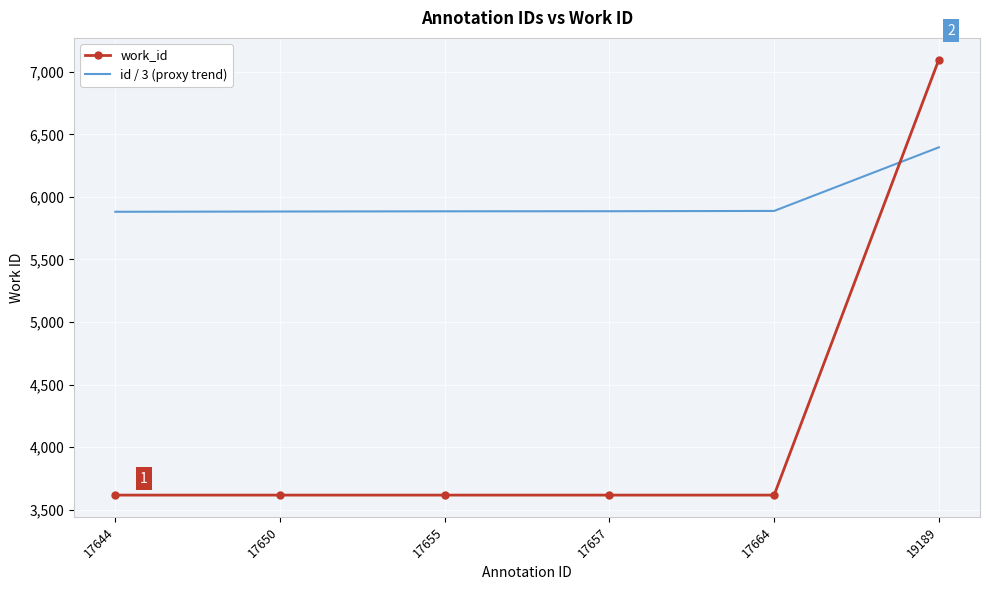

After their last crossing, which series has the higher values: id / 3 (proxy trend) or work_id?

work_id